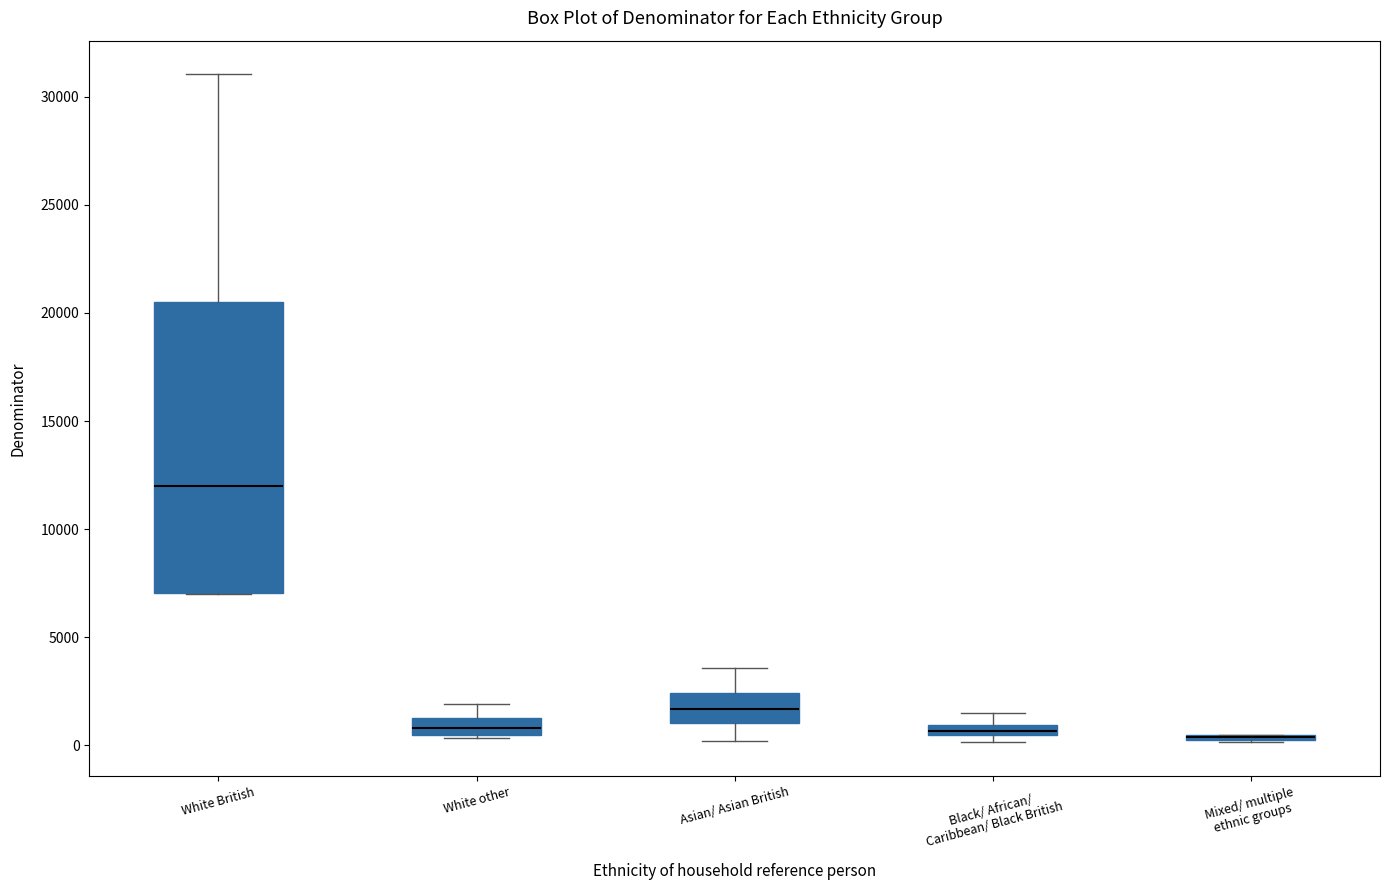

Which box is the tallest, from its lower edge to its upper edge?

White British